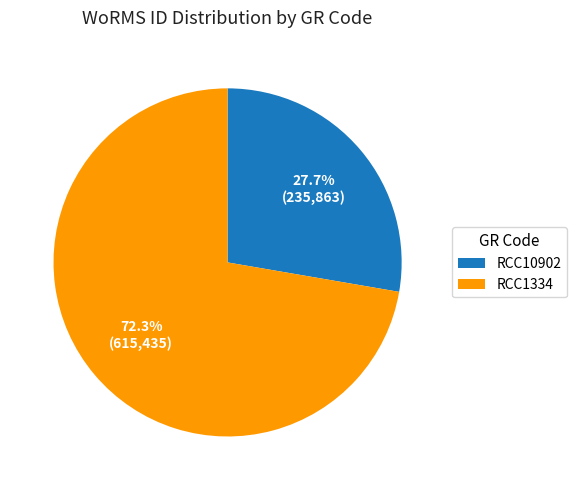

Which has a higher value, RCC1334 or RCC10902?

RCC1334